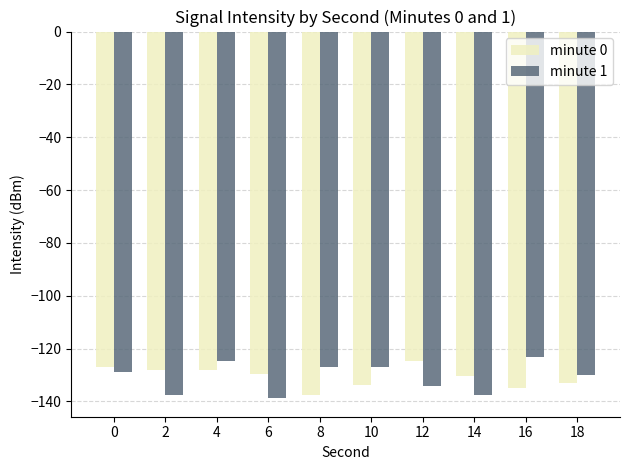

Between 4 and 10, which series saw the biggest shift?

minute 0